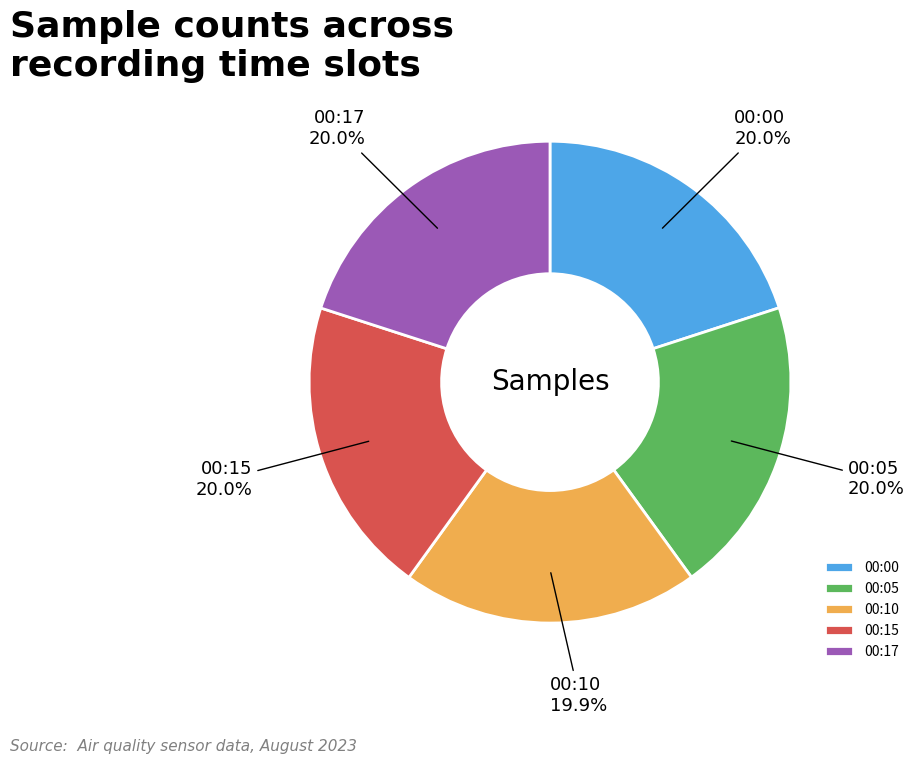

Approximately how many times larger is the value at 00:17 compared to 00:05?

1.0